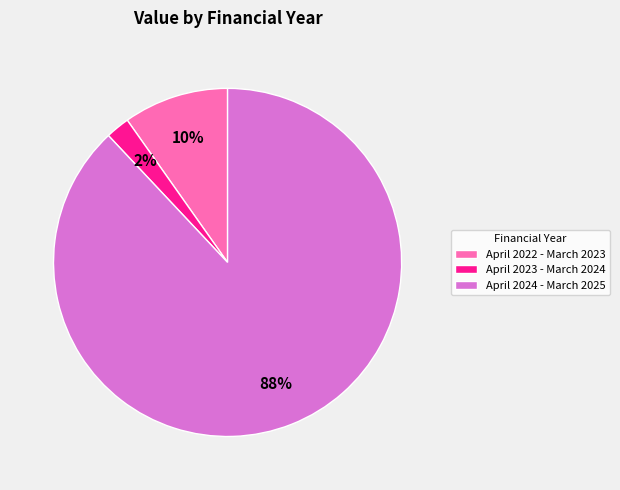

Which slice is the smallest?

April 2023 - March 2024